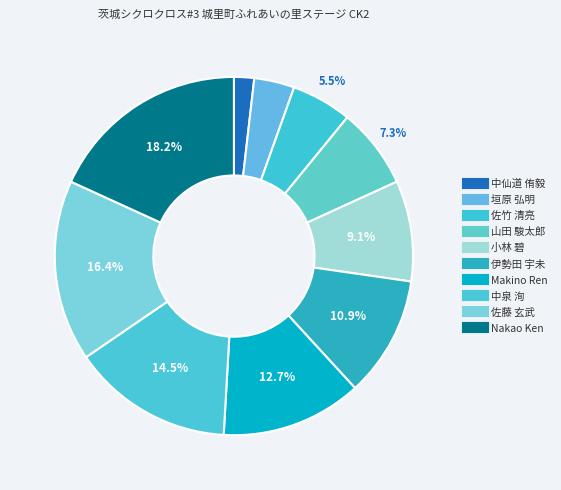

Combined, what portion of the pie is Makino Ren and Nakao Ken?

30.9%